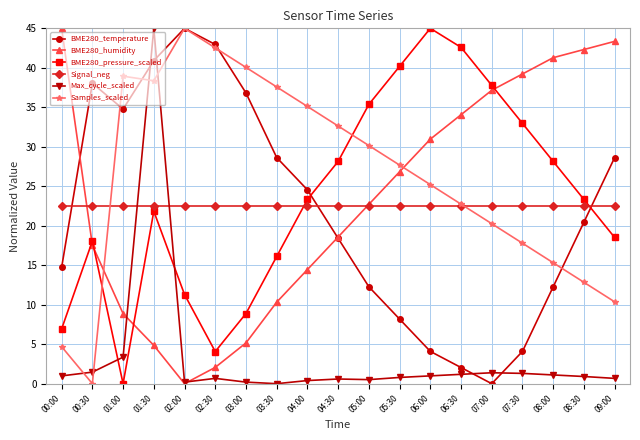

In BME280_temperature, how many points are lower than both neighbors (excluding endpoints)?

2